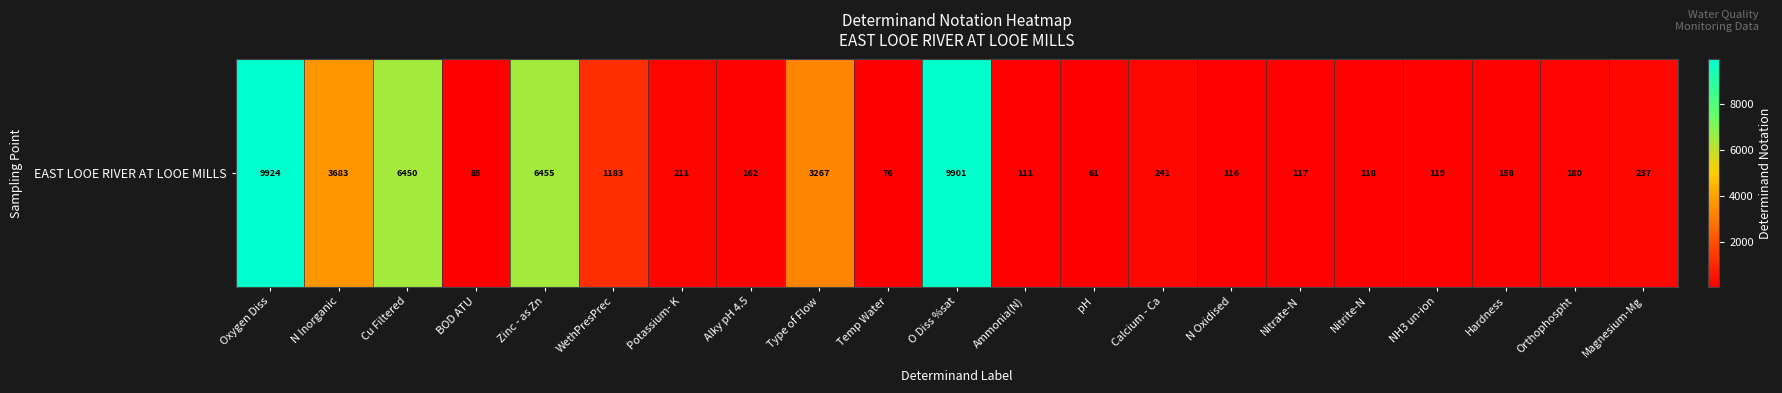

Which category has the highest value across all series?

Oxygen Diss